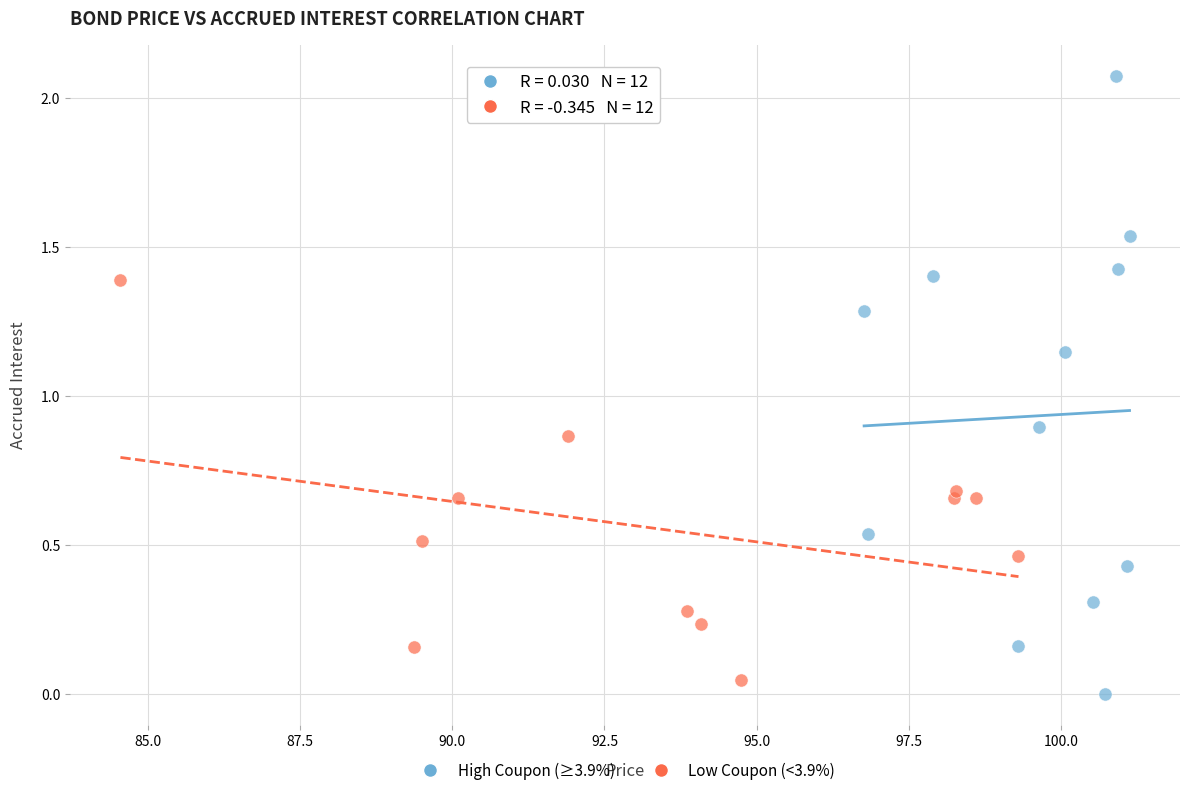

Which series contains the highest Y value?

High Coupon (≥3.9%)